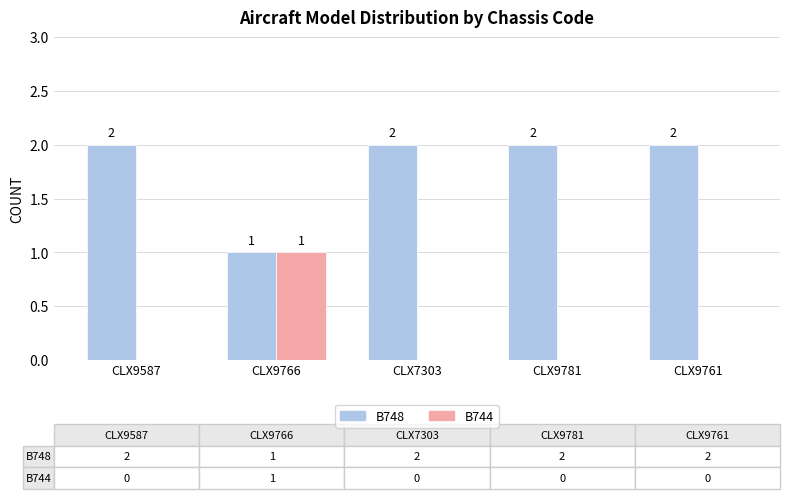

Where is B748 nearest to the value 1?

CLX9766